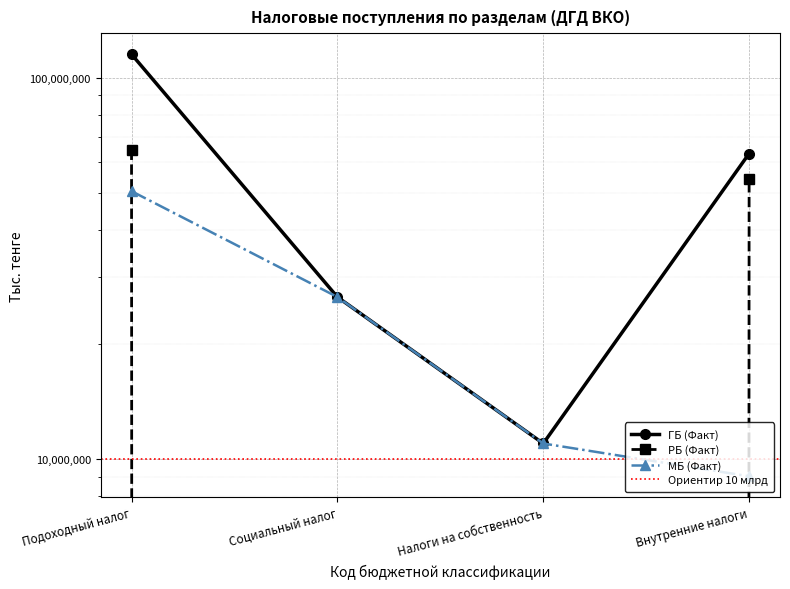

What are all the series names shown in the legend?

ГБ (Факт), РБ (Факт), МБ (Факт)